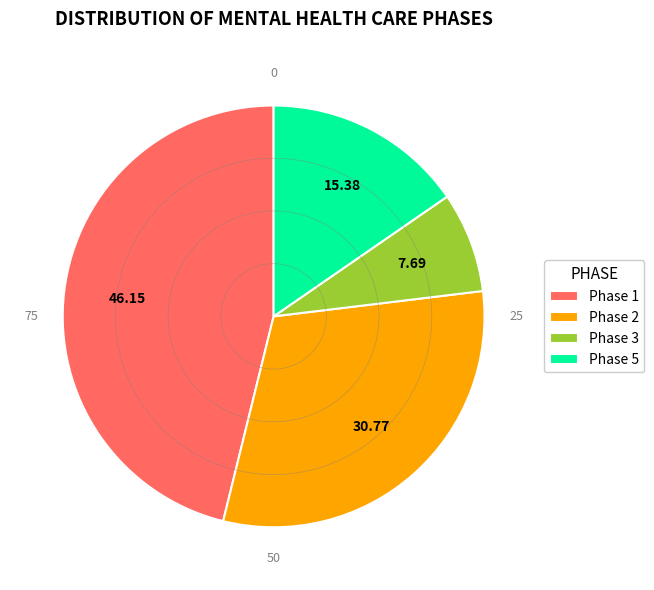

Does any single category account for the majority?

No